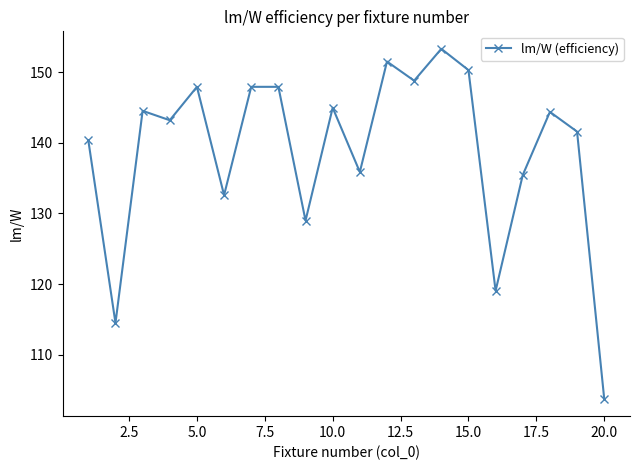

How many points are lower than both their immediate neighbors (excluding endpoints)?

7